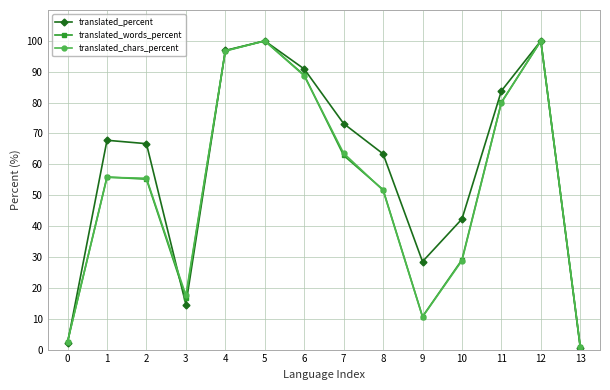

Count the number of data series in this chart.

3